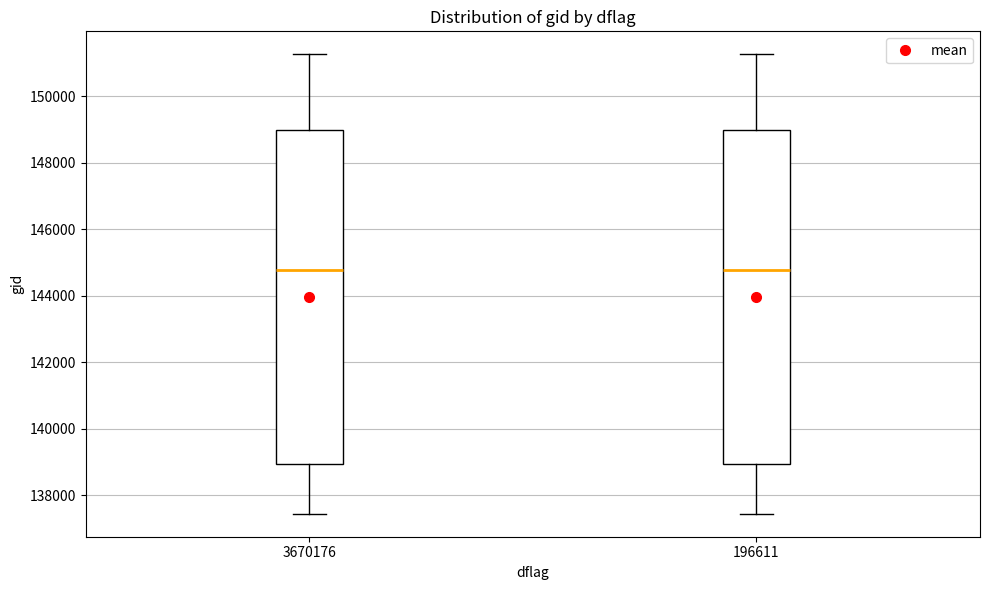

Reading left to right, read every box against the y-axis: the position of its median line, the range the box covers, and the ends of its whiskers. The values are not printed on the chart, so give them approximately, as read against the axis.

3670176: median 144800, box 139000 to 149000, whiskers 137400 to 151200
196611: median 144800, box 139000 to 149000, whiskers 137400 to 151200